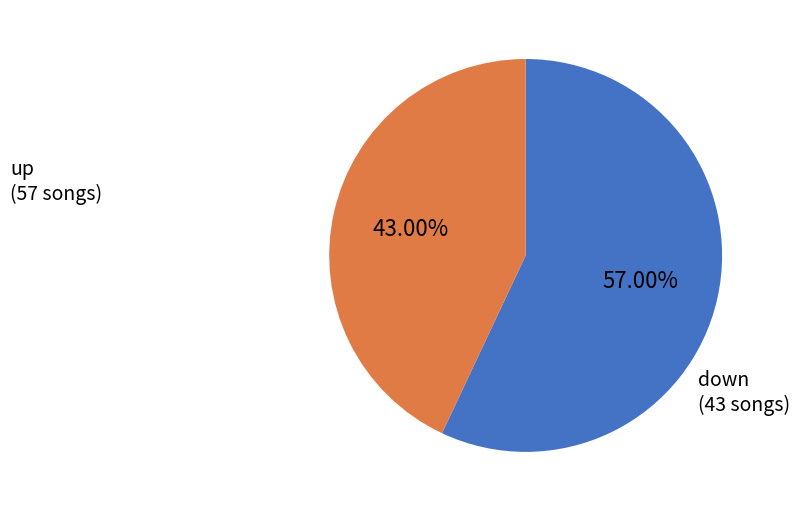

True or false: down accounts for 43% of the total.

True